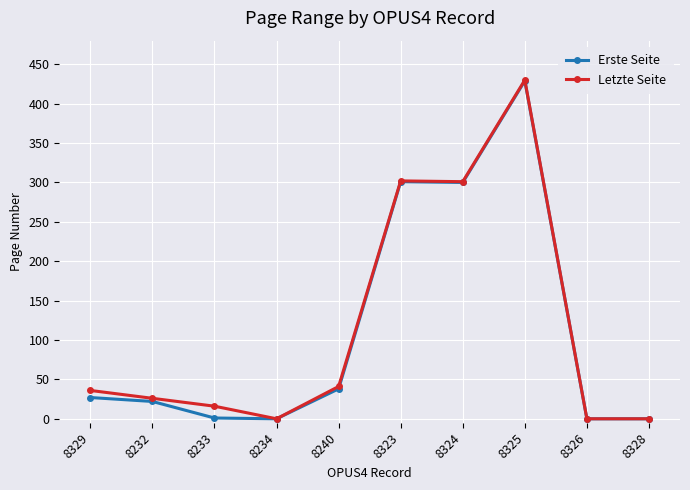

Is the value of Erste Seite at 8325 greater than the value of Letzte Seite at 8234?

Yes